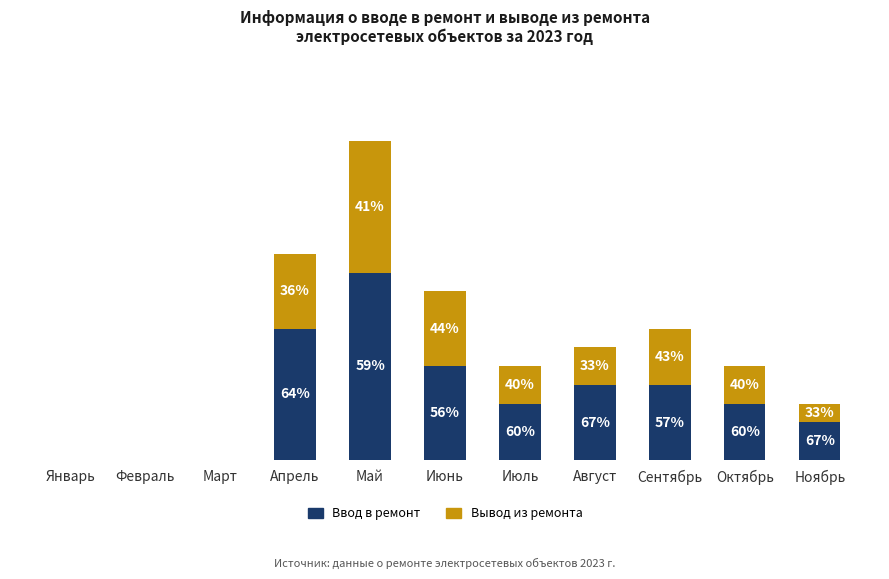

The Ввод в ремонт series shows 7 at Апрель. True or false?

True